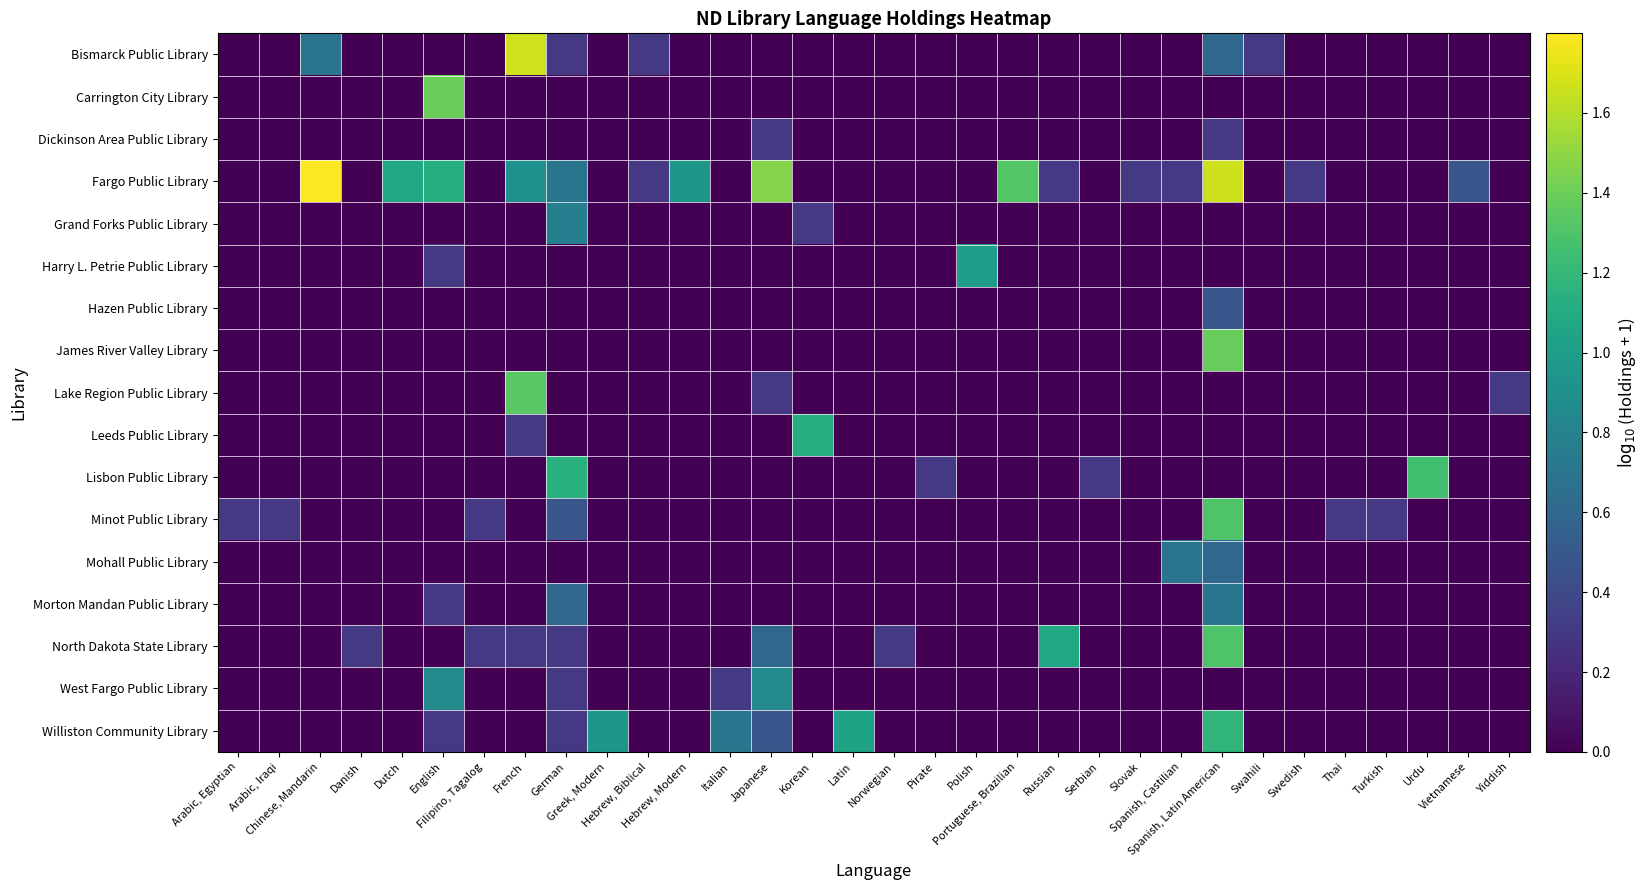

Which series has the largest total across all categories?

Fargo Public Library